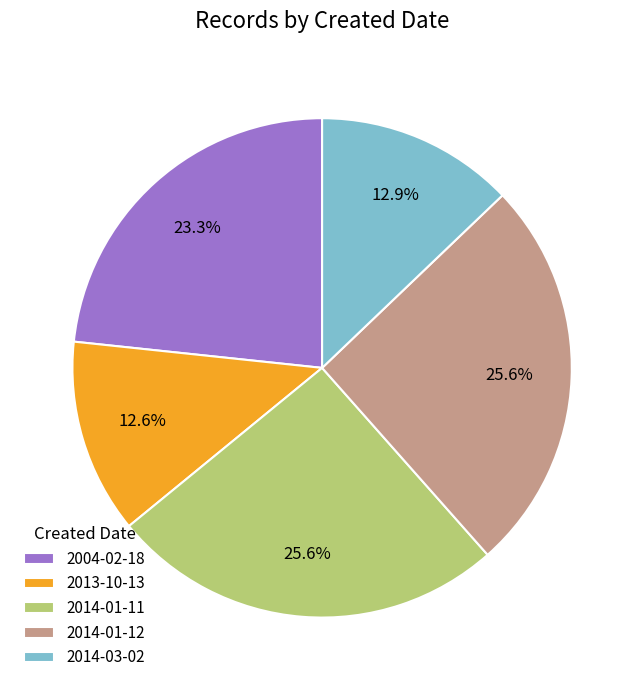

Is it true that 2014-03-02 is 7% of the pie?

False